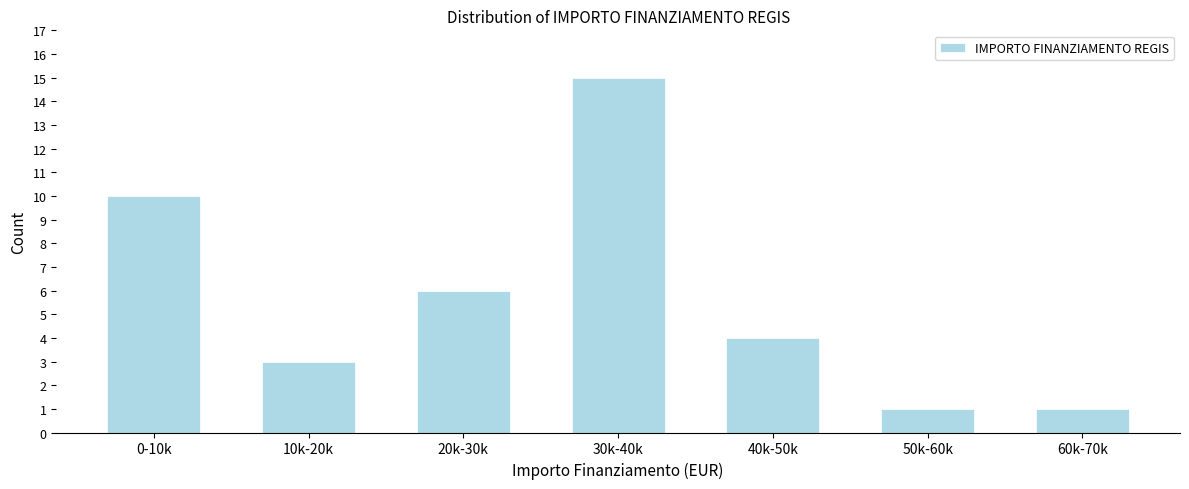

Reading left to right, list all the values displayed in this chart.

10	3	6	15	4	1	1